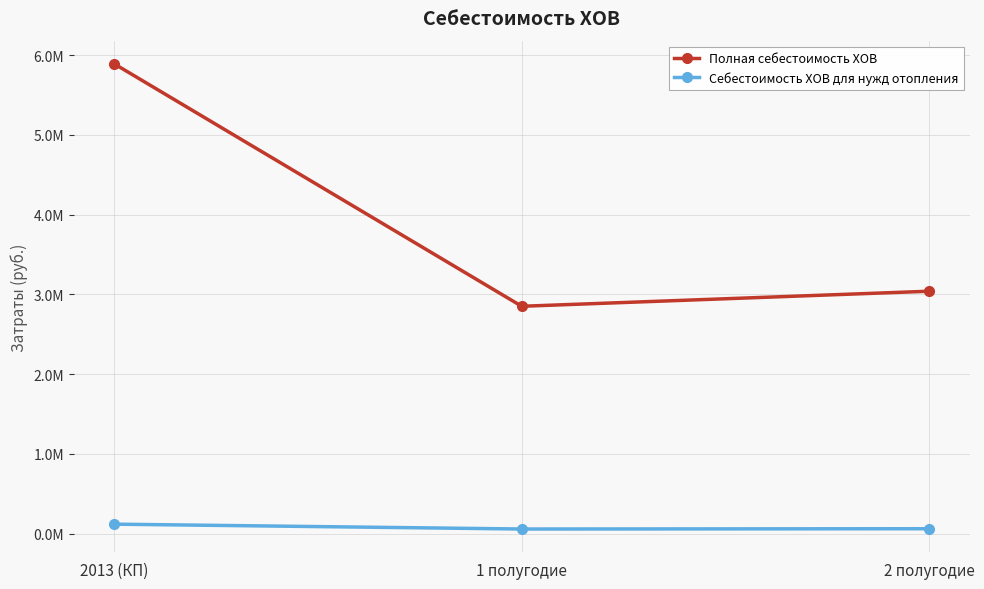

Where is Себестоимость ХОВ для нужд отопления nearest to the value 87682?

2 полугодие